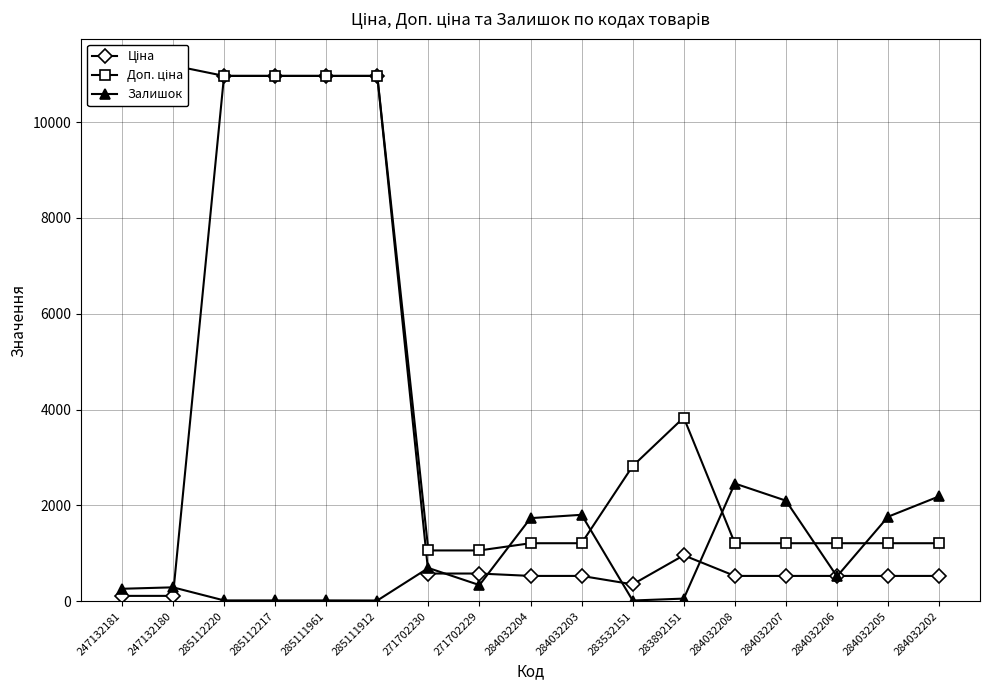

At which label does Доп. ціна first exceed 1210?

247132181